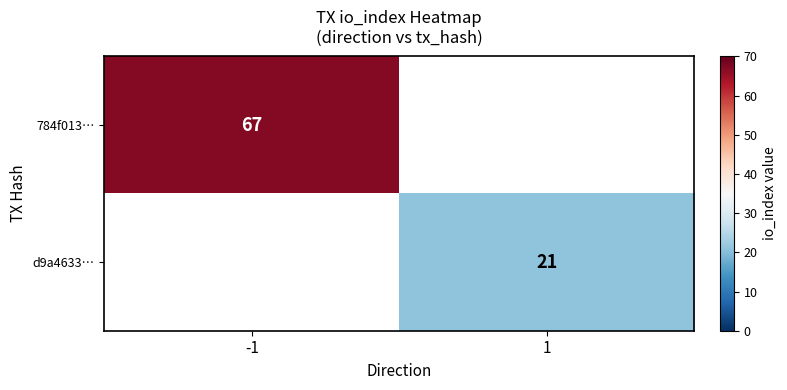

The value of d9a4633… at 1 is 21. True or false?

True